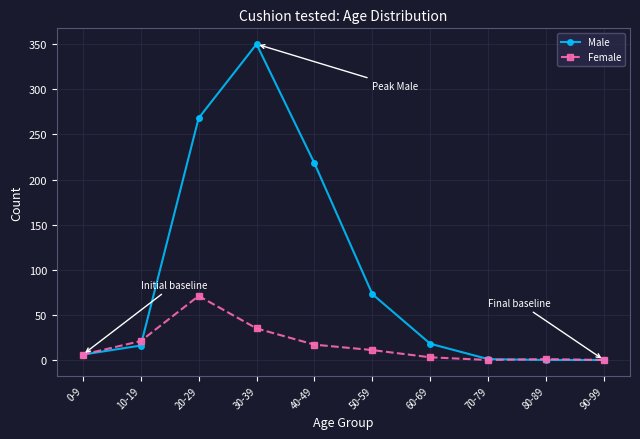

The Male series shows 18 at 60-69. True or false?

True